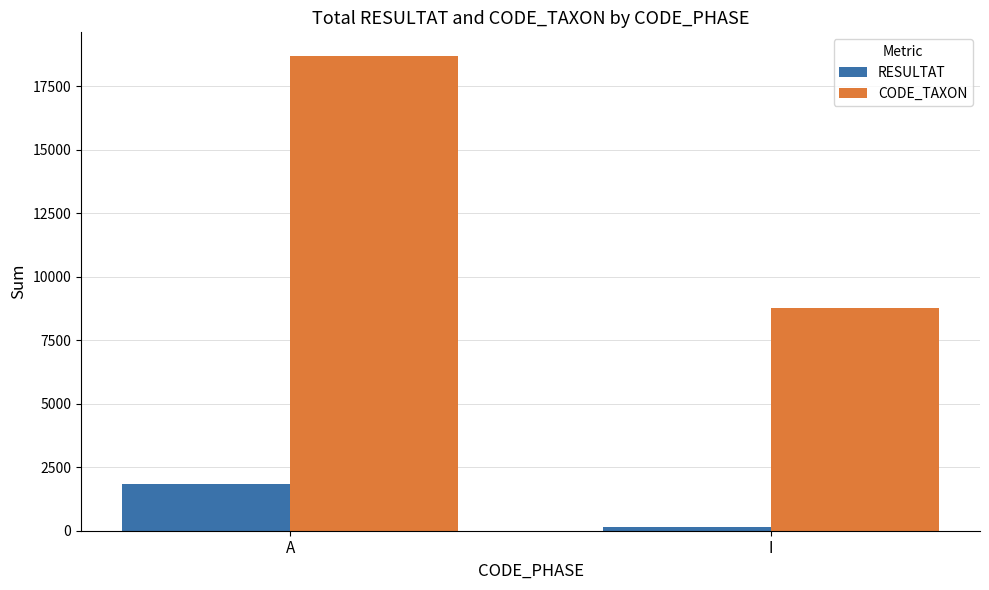

Where is CODE_TAXON nearest to the value 13721?

I